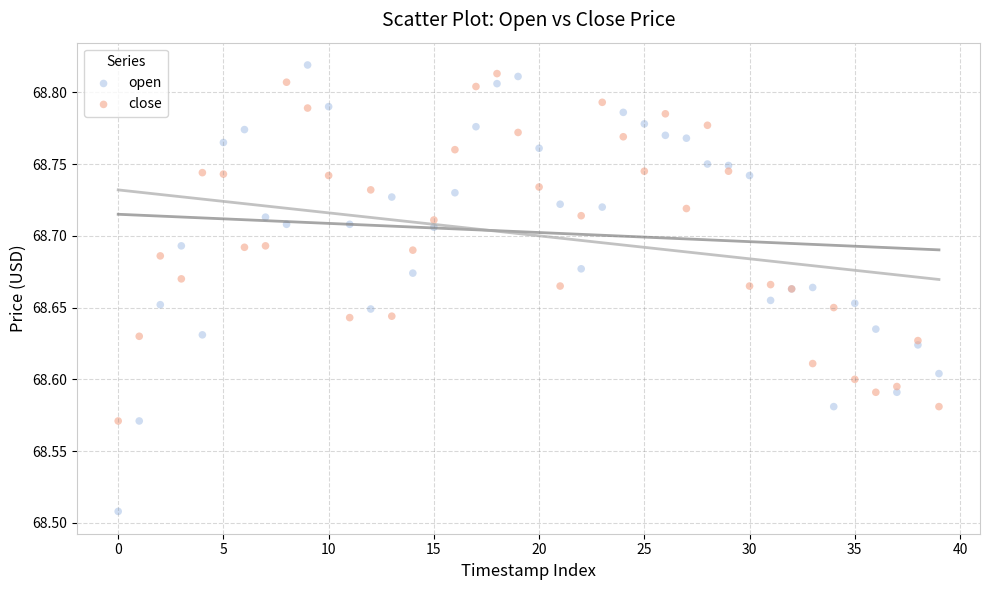

Which series contains the lowest Y value?

open